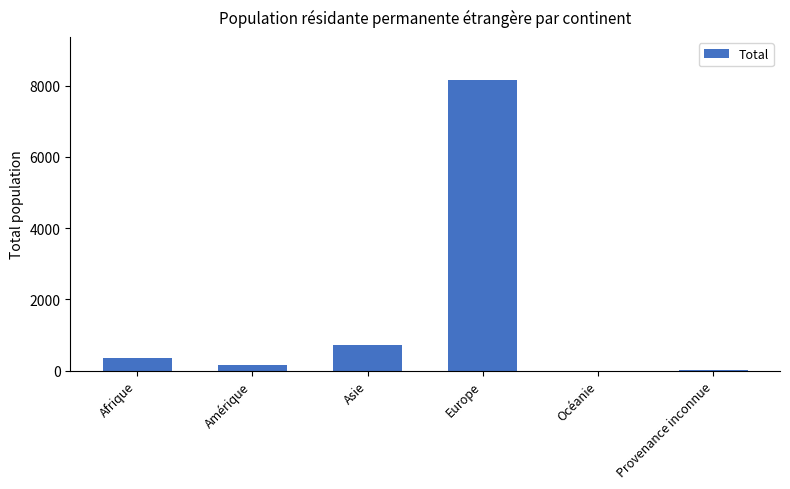

Between Europe and Afrique, which is larger?

Europe